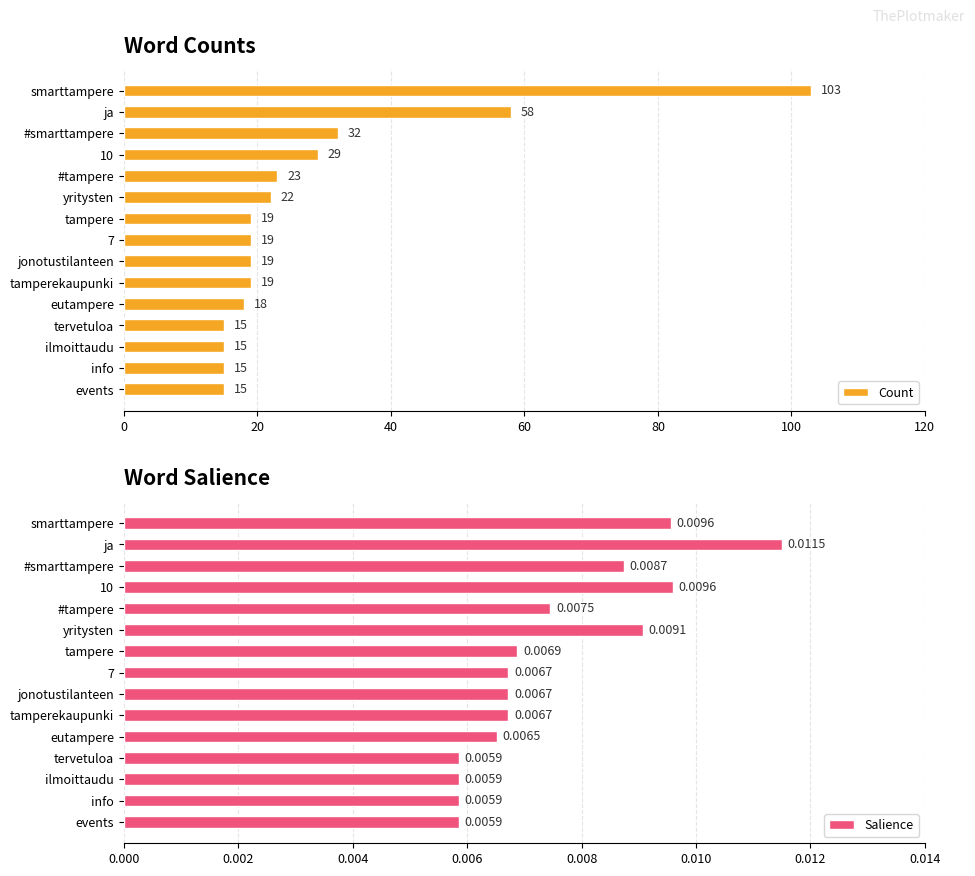

What is the highest value of the Count series?

103